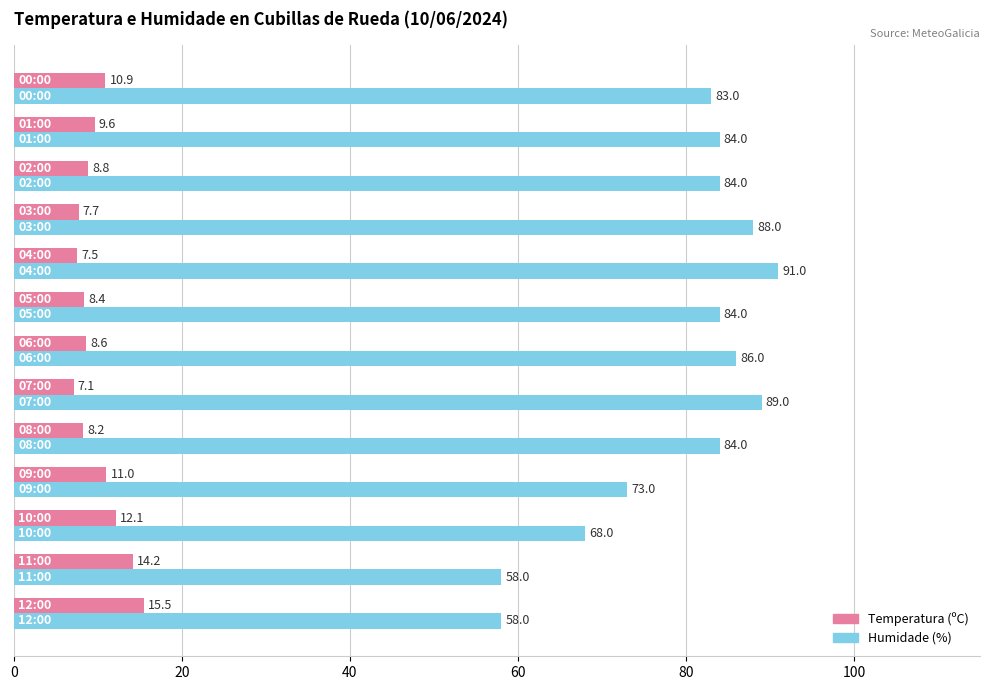

The value of Humidade (%) at 07:00 is 156.3. True or false?

False